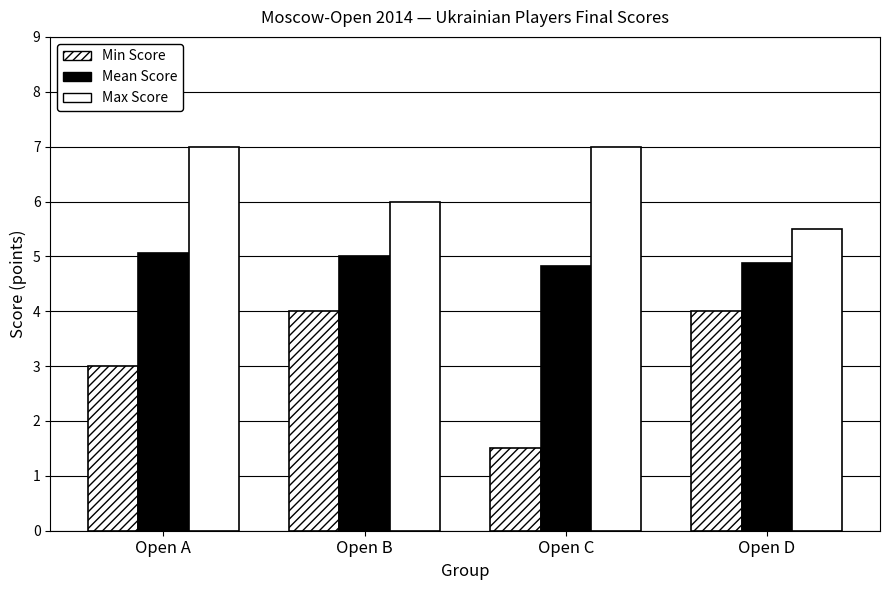

Are the bars horizontal?

No